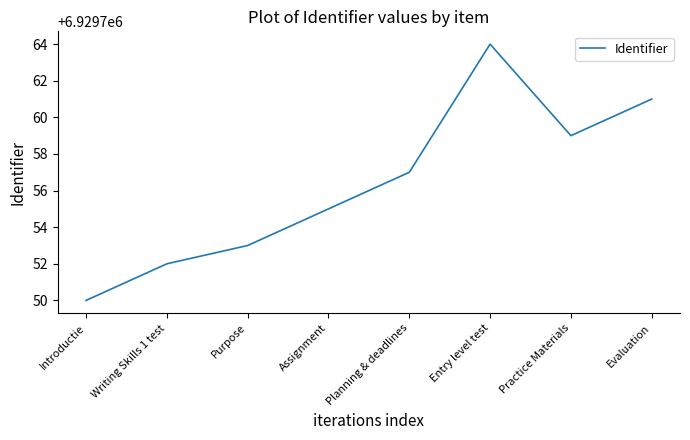

What is the approximate value at Purpose?

6929753